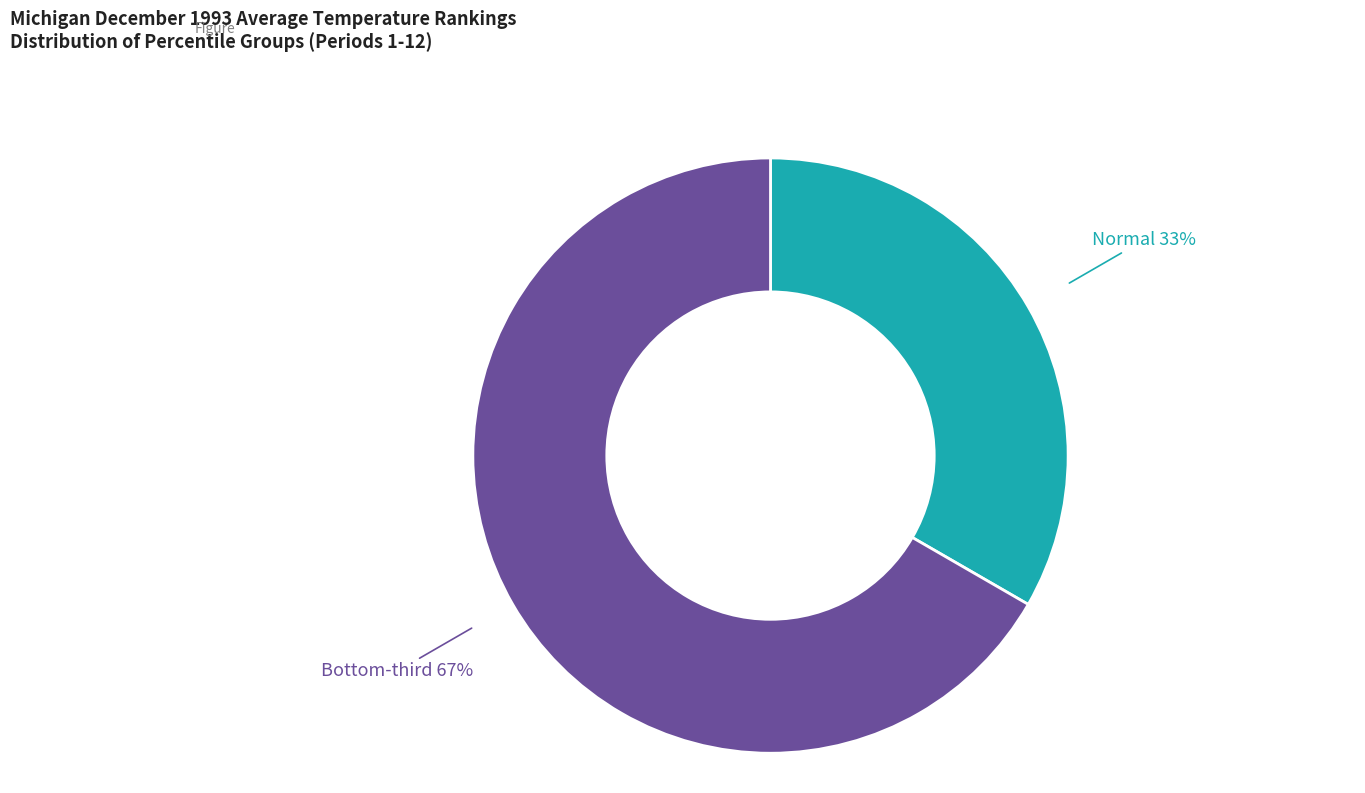

To the nearest percent, what is the average slice percentage?

50%